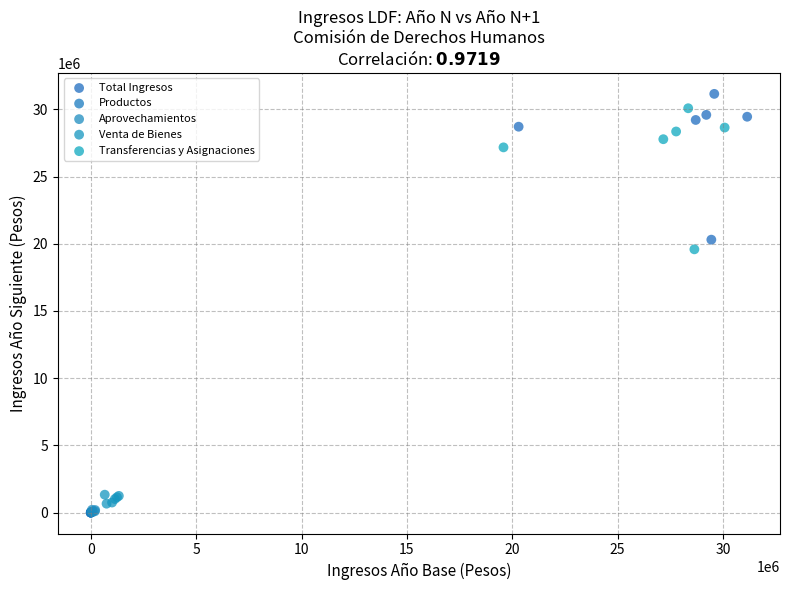

Which series has the widest spread of Y values?

Total Ingresos